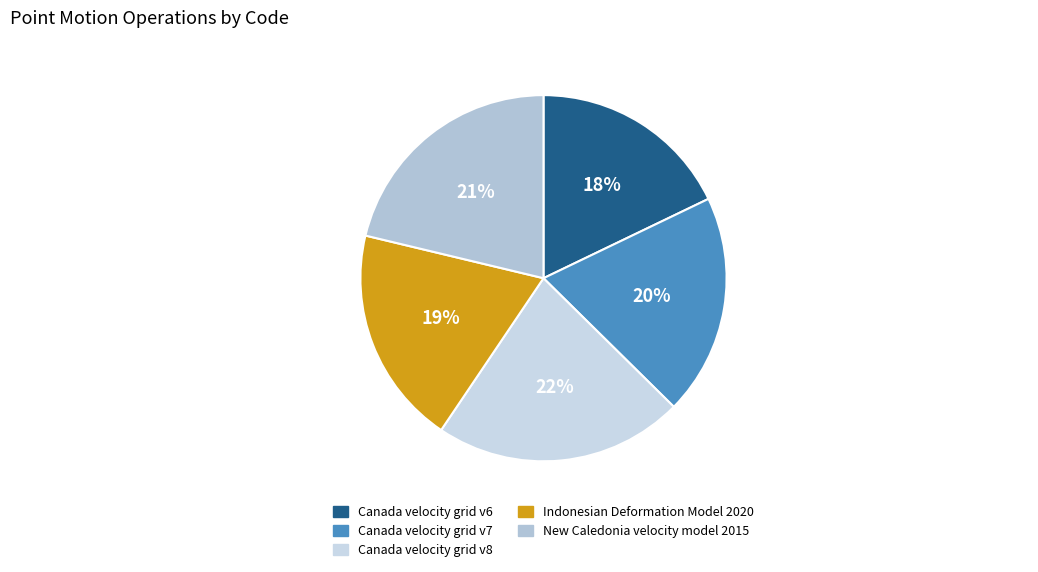

To the nearest percent, what portion does Indonesian Deformation Model 2020 represent?

19%